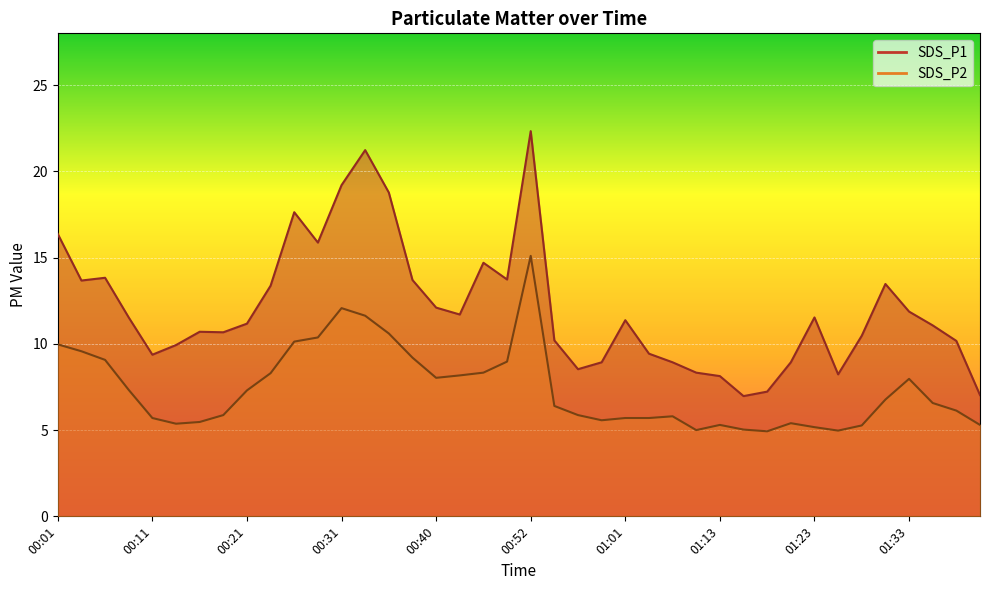

Rank the series at 00:57 from lowest to highest value.

SDS_P2, SDS_P1